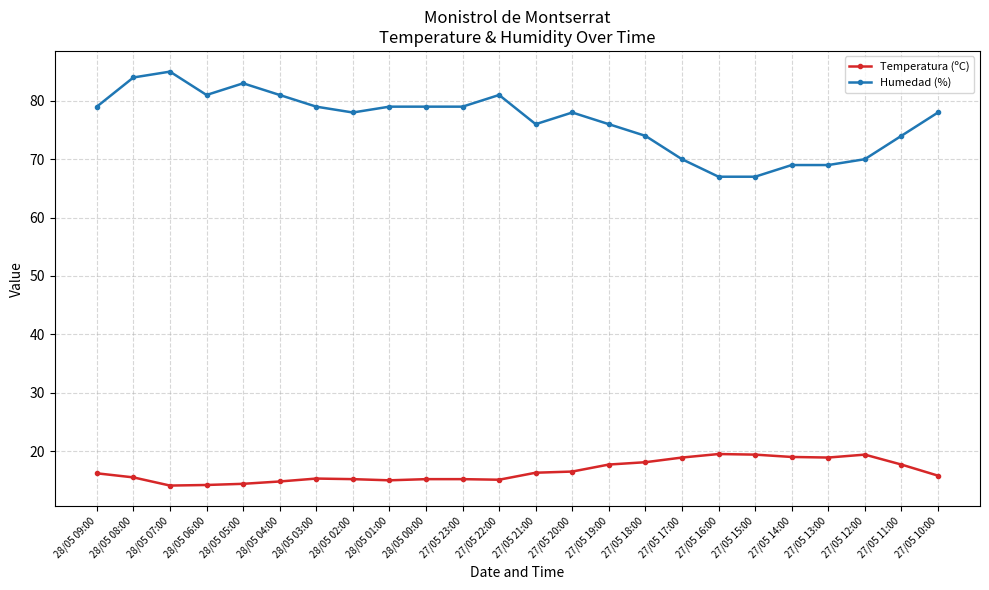

What is the total value across all series at 27/05 23:00?

94.2